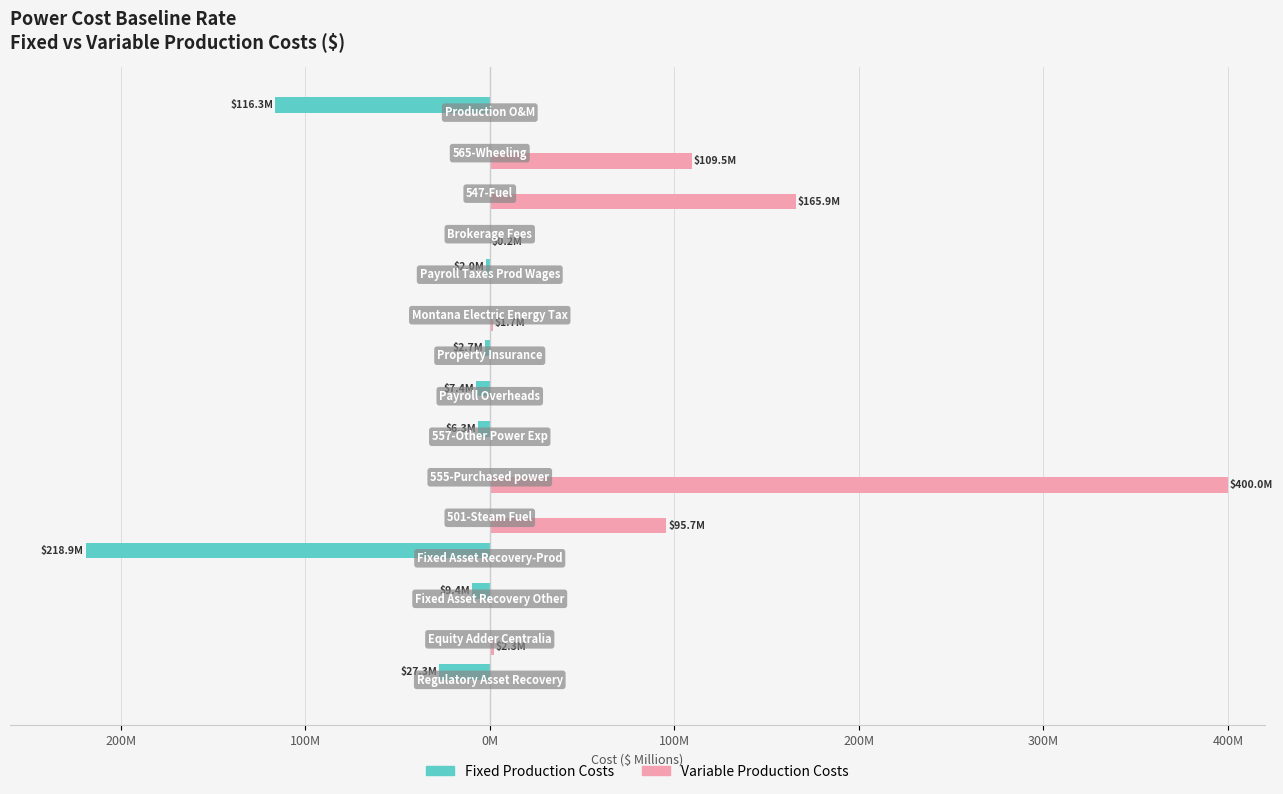

What are all the series names shown in the legend?

Fixed Production Costs, Variable Production Costs